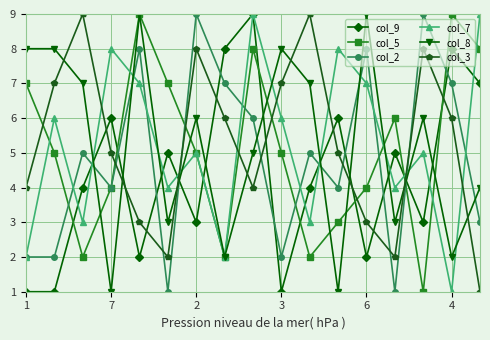

True or false: col_3 has more than 2 points higher than both neighbors.

True